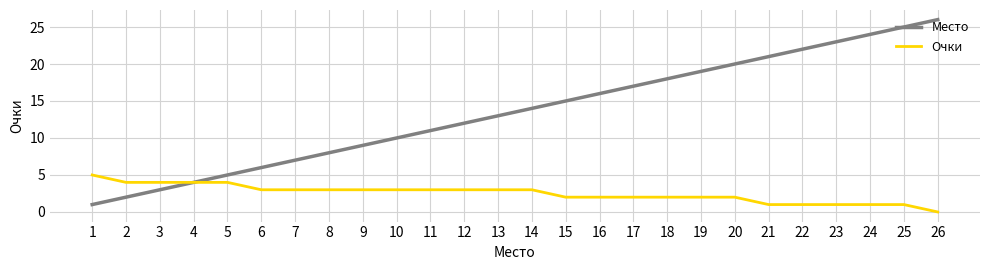

Which series has the widest spread of values?

Место